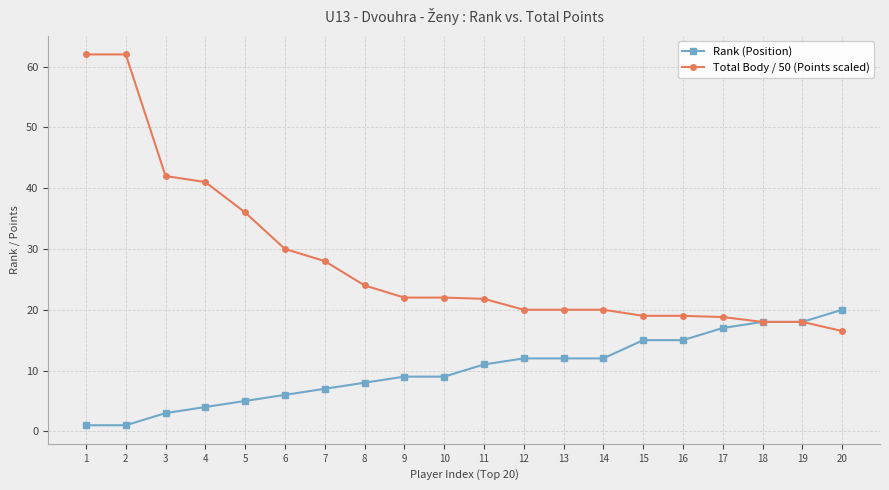

Where does the Total Body / 50 (Points scaled) series first go above 22?

1